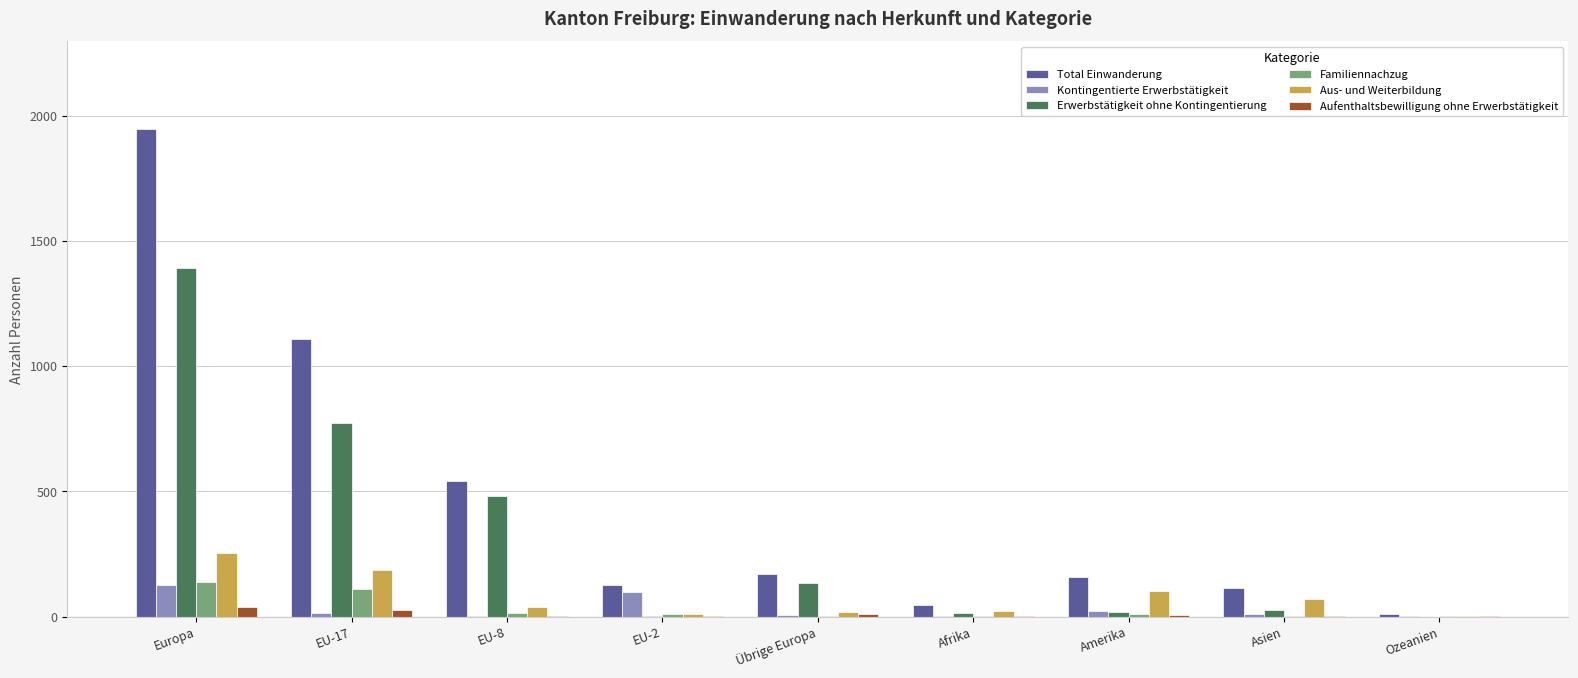

At which category does the chart reach its peak across all series?

Europa